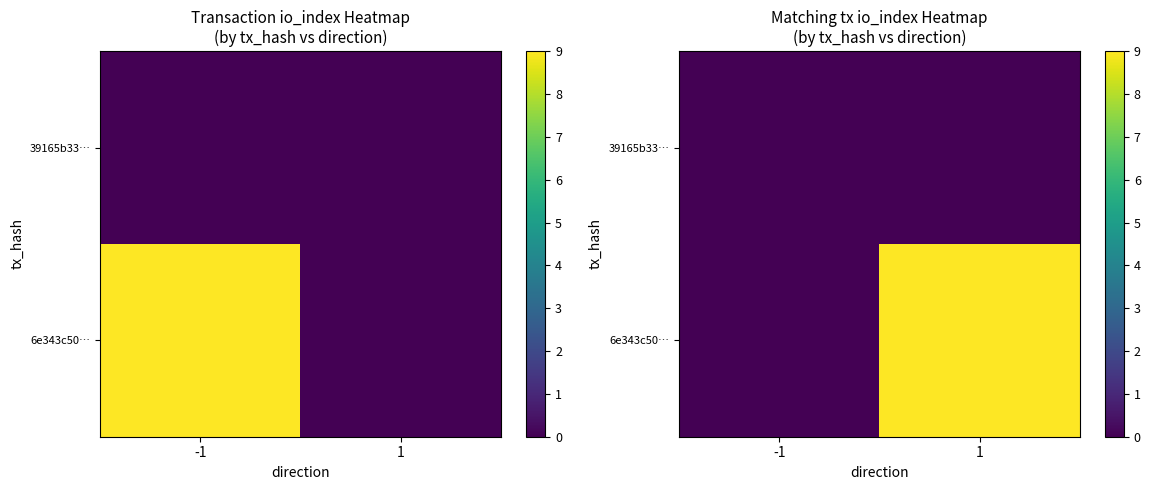

Count the number of data series in this chart.

2